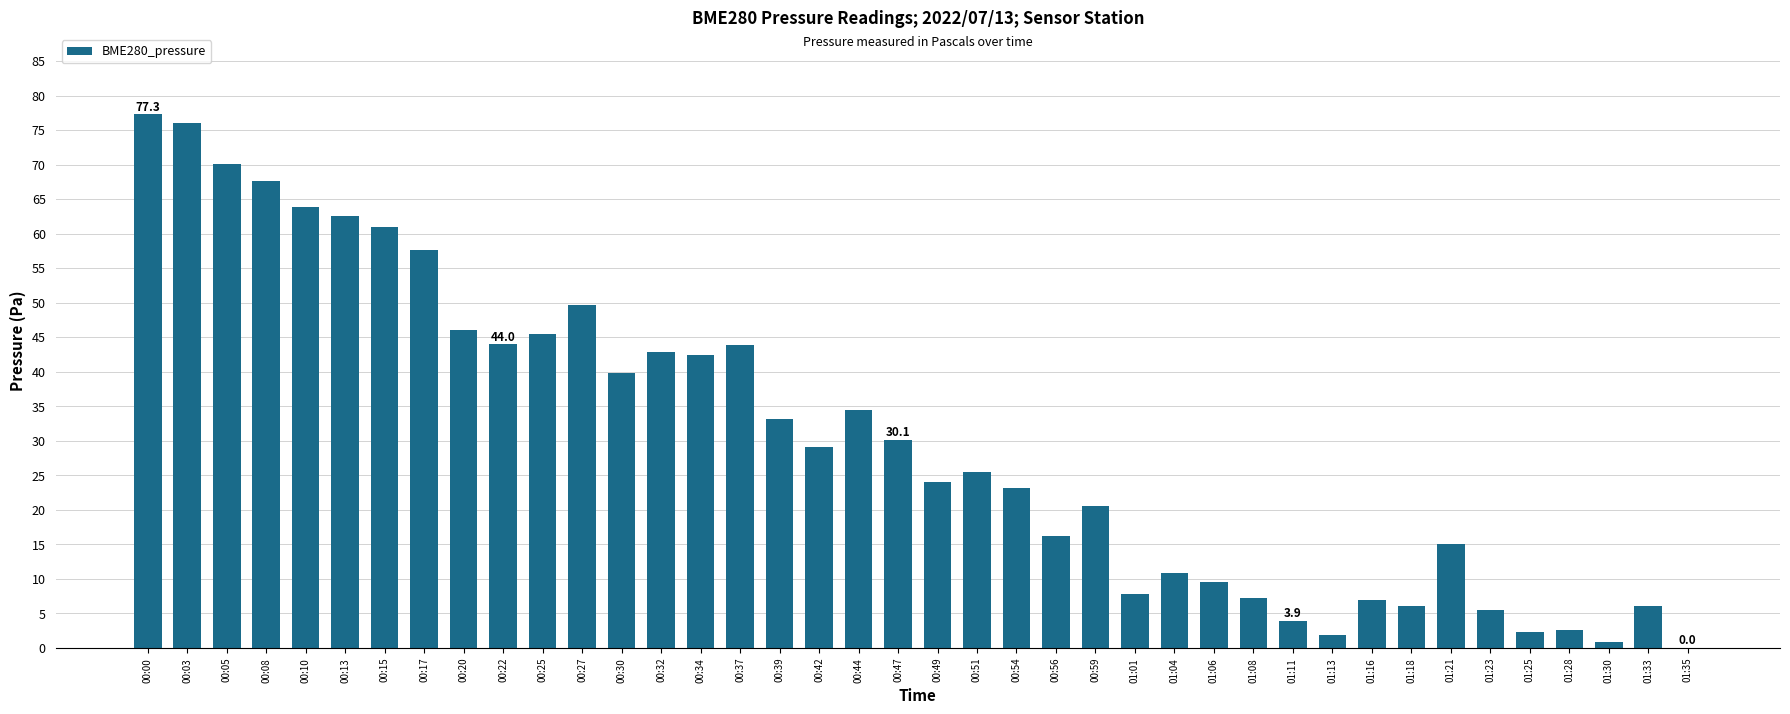

What is the sum of the values at 00:10 and 00:05?

133.9